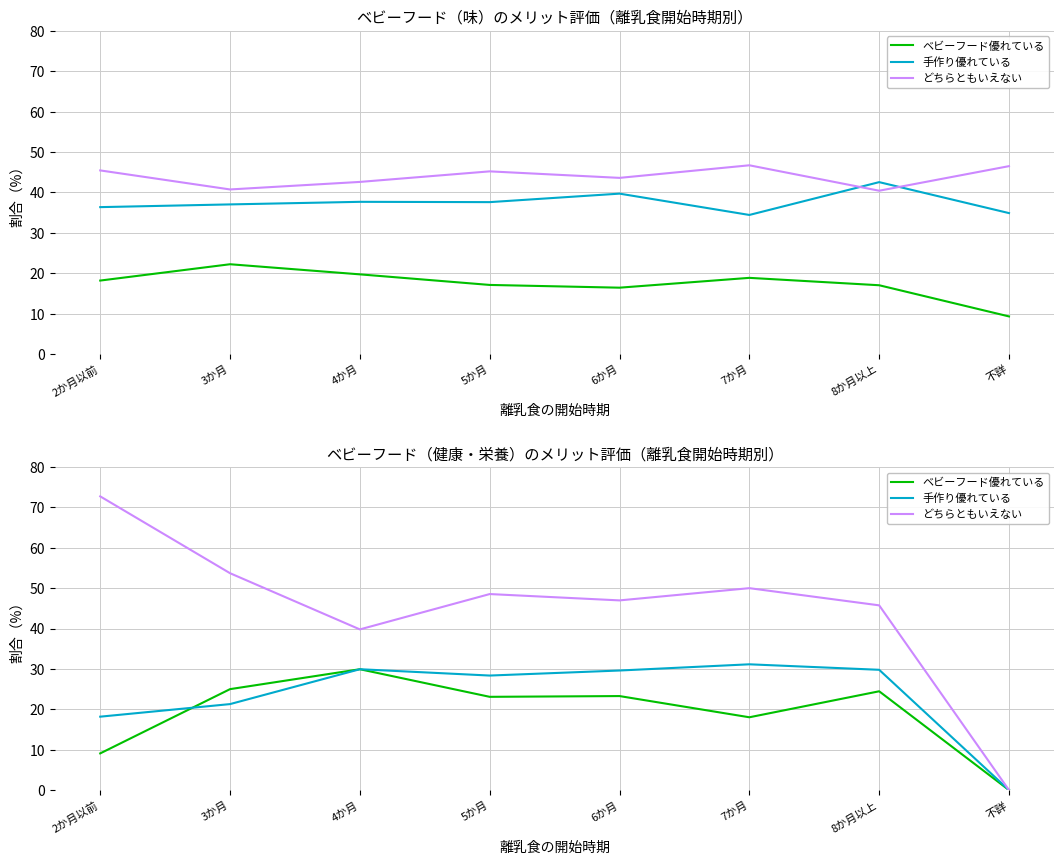

At which label is ベビーフードの方がすぐれている(味) closest to 15?

6か月